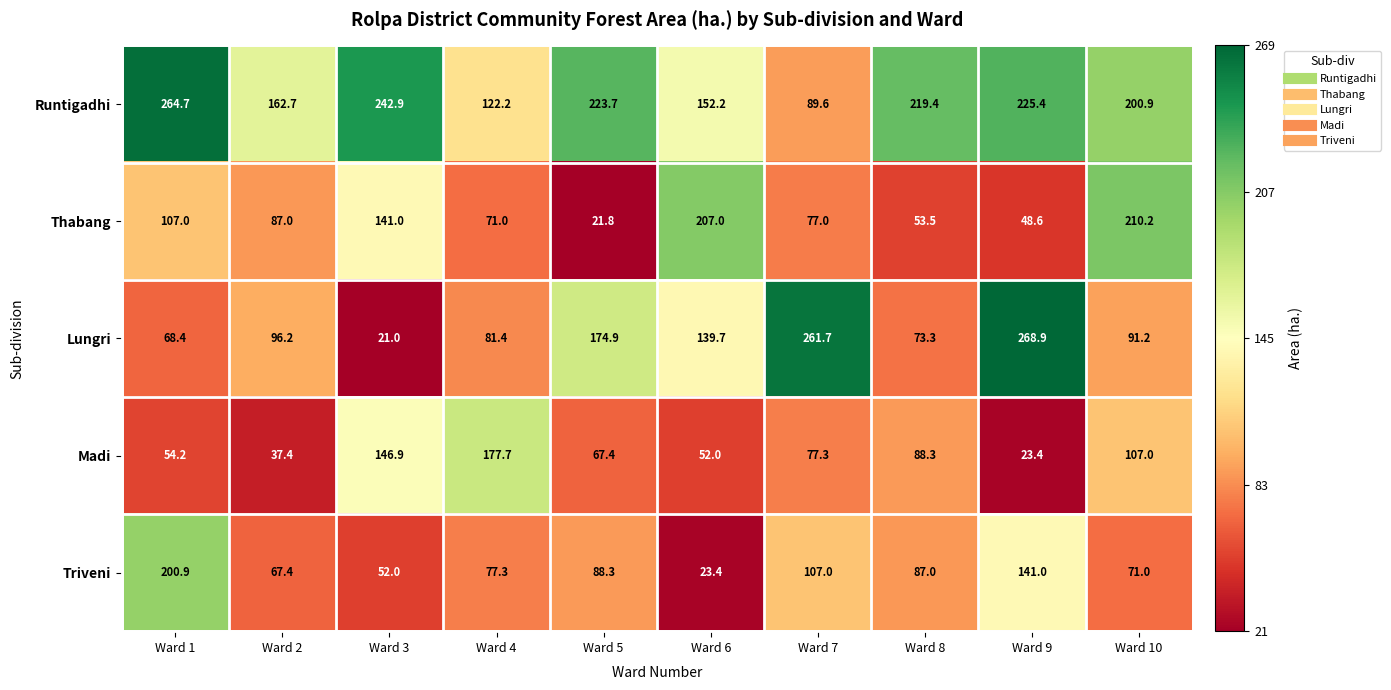

What is the difference between the second highest and minimum values in the Runtigadhi series?

153.3